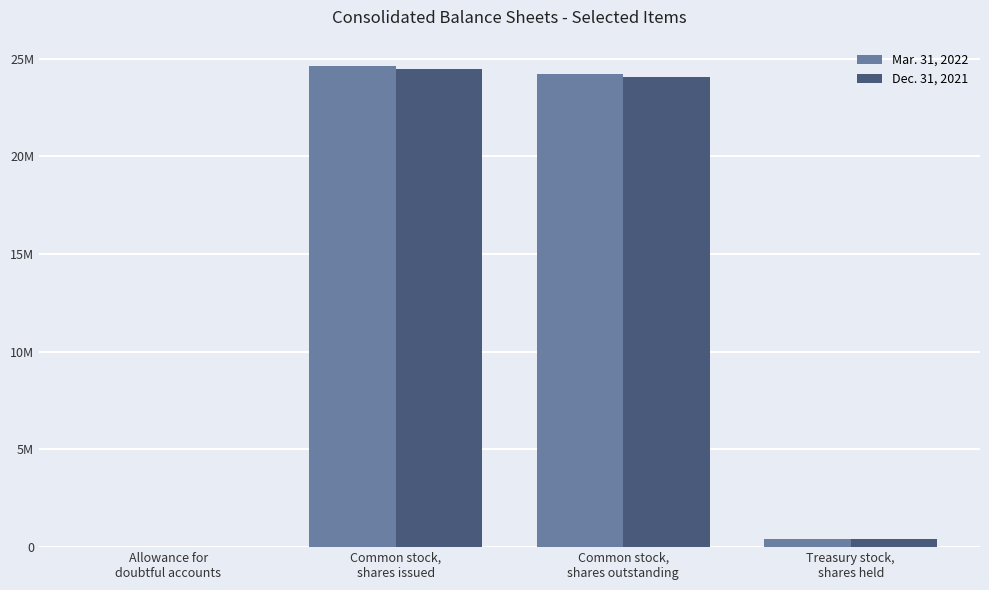

Rank the series by their average value, from highest to lowest.

Mar. 31, 2022, Dec. 31, 2021